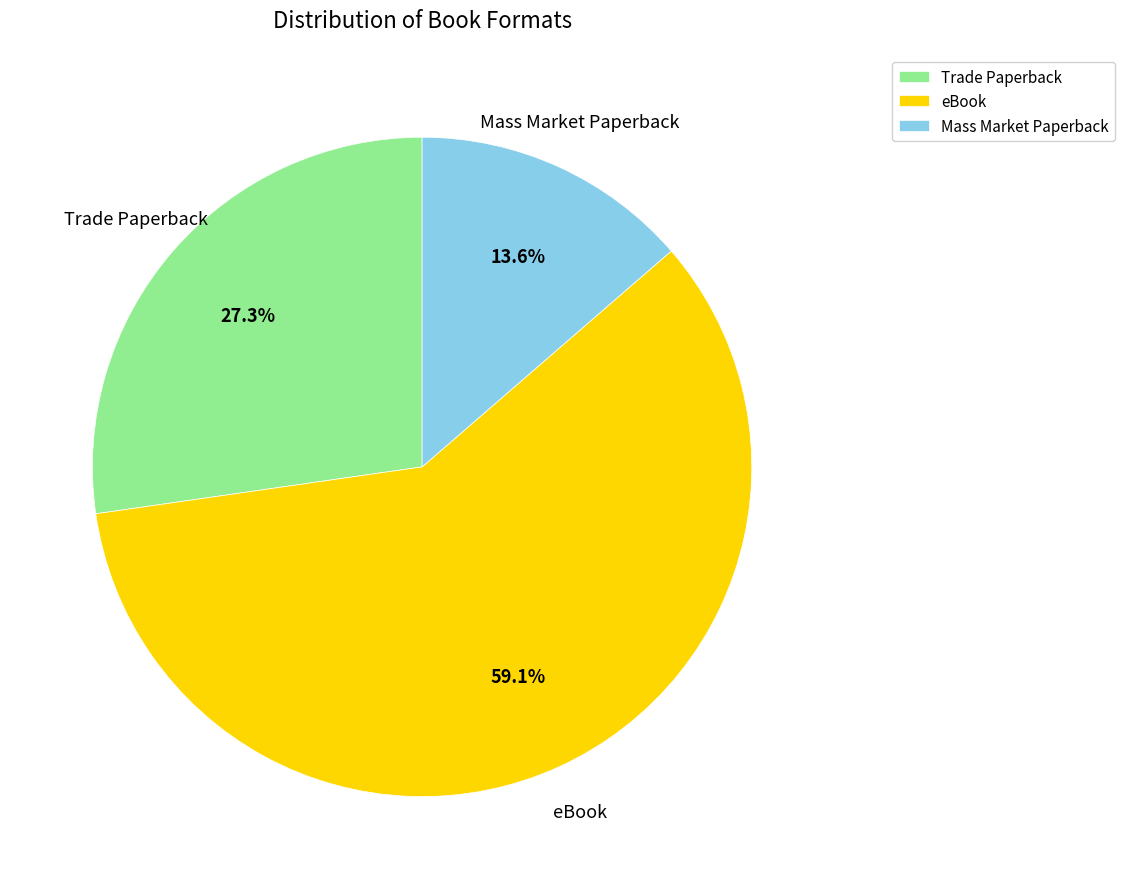

Rank the categories by value from highest to lowest.

eBook, Trade Paperback, Mass Market Paperback